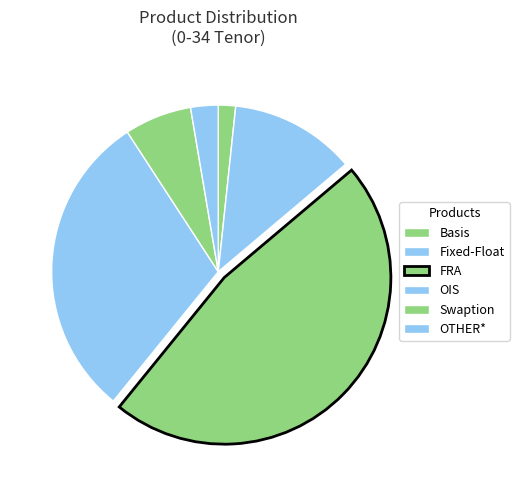

How many segments does this pie chart have?

6